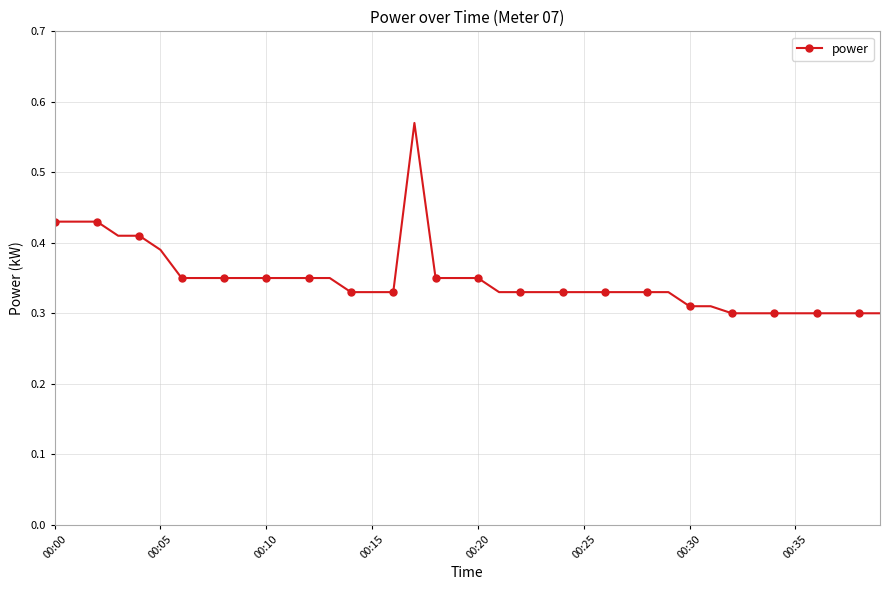

How many values are between 0 and 1?

40